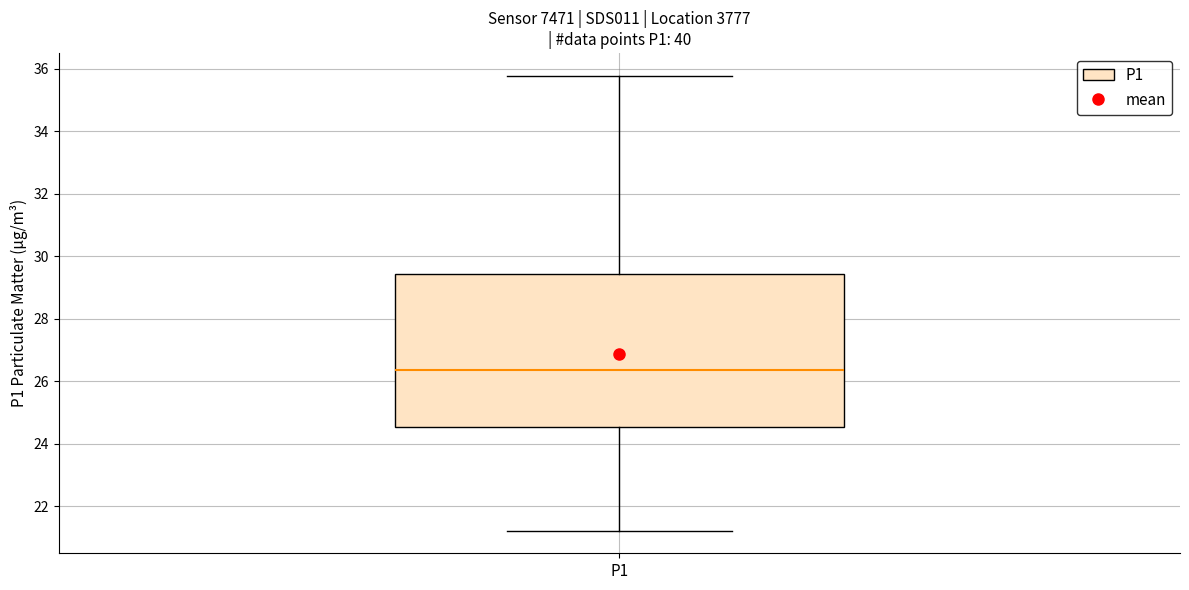

Transcribe this box plot: give where the median line is, the range the box spans, and where the two whiskers end, as read against the y-axis. The values are not printed on the chart, so give them approximately, as read against the axis.

median 26.4, box 24.6 to 29.4, whiskers 21.2 to 35.8